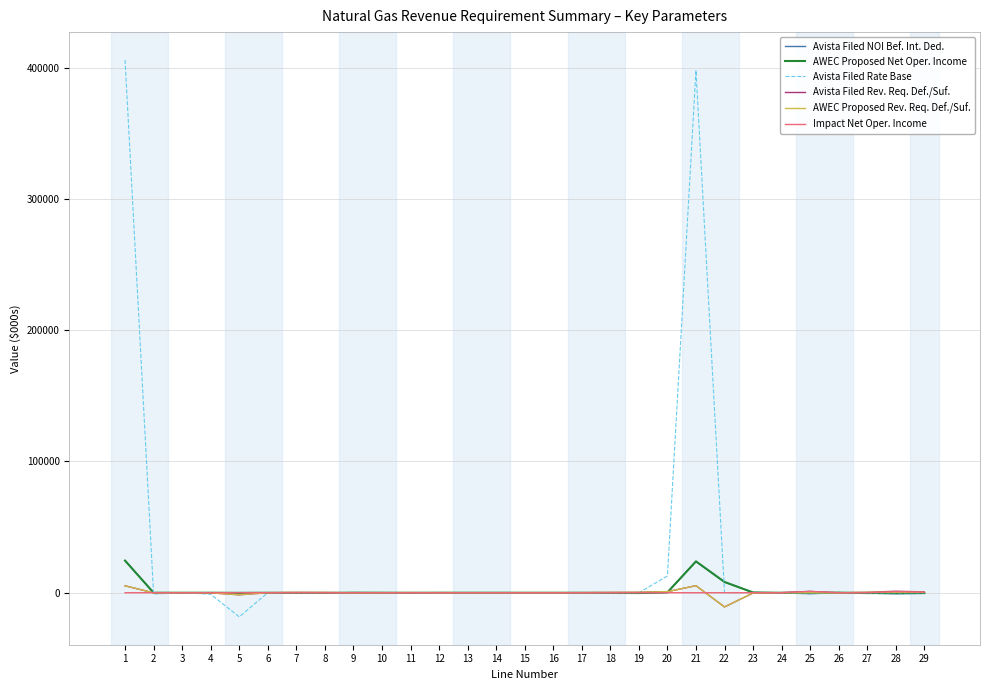

How many distinct data groups are displayed?

6